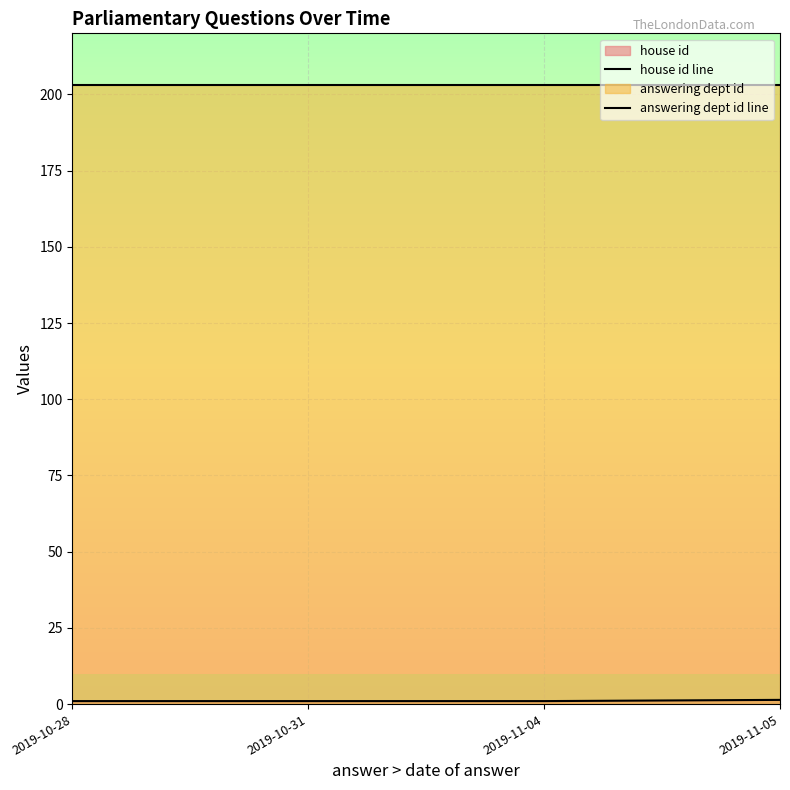

What is the maximum value for house id line?

1.4